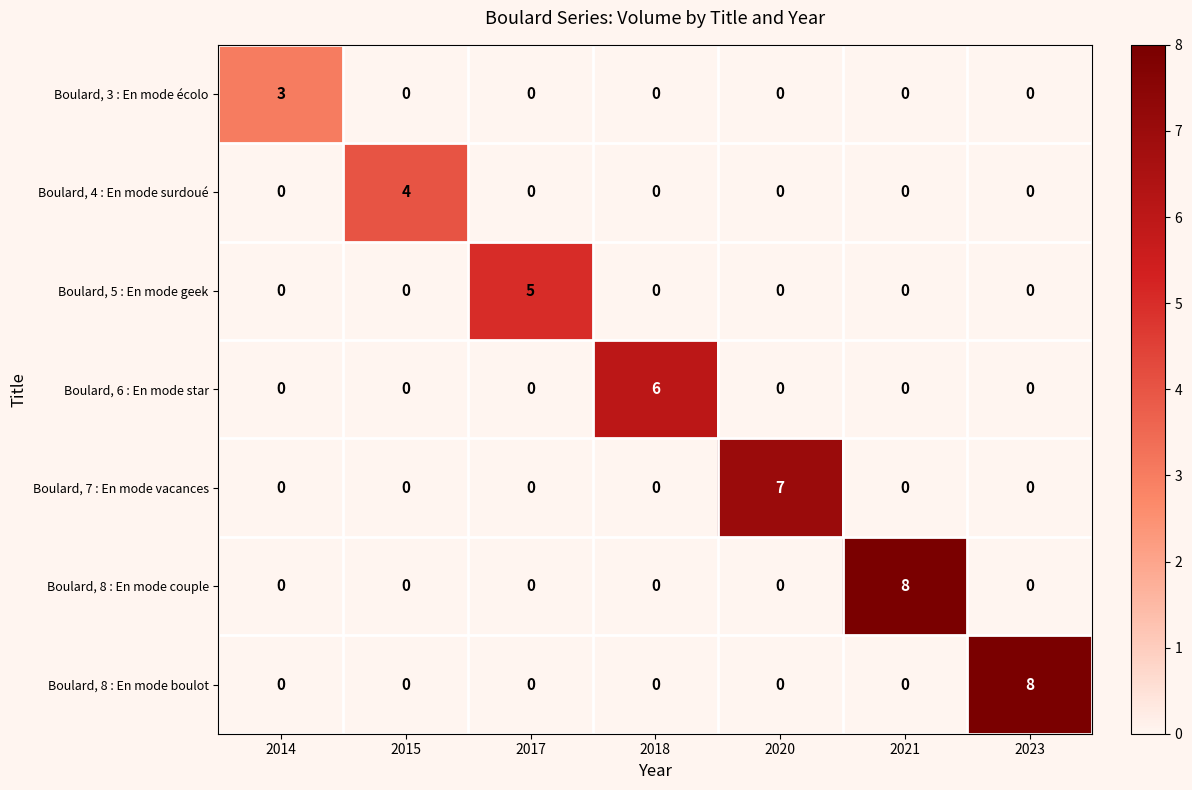

What is the difference between the highest and lowest values at 2023?

8